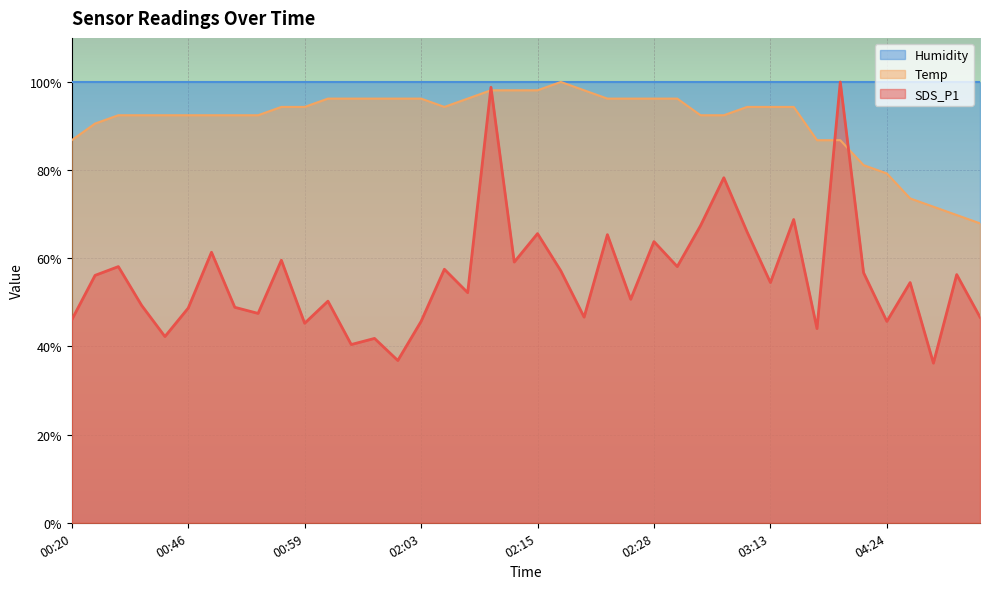

Is it true that Temp equals 26.5 at 02:03?

False